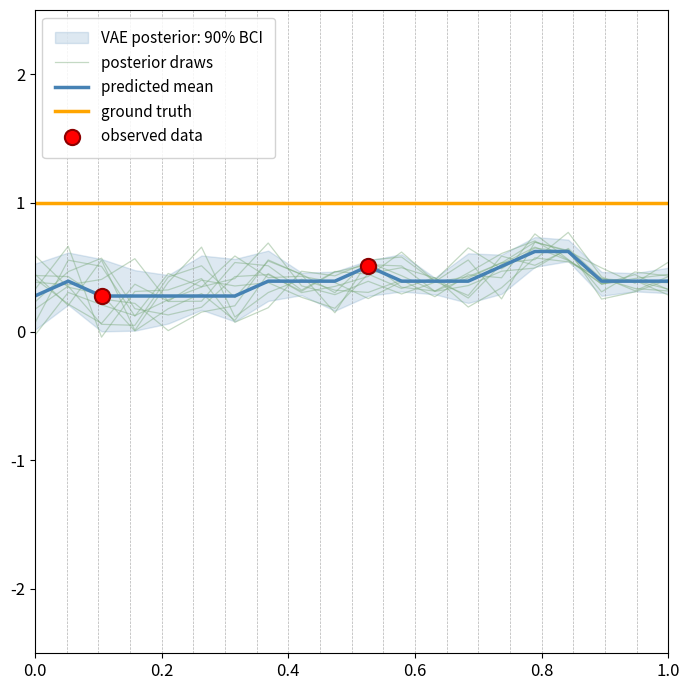

What is the change in value from 00:16 to 00:36?

+0.2